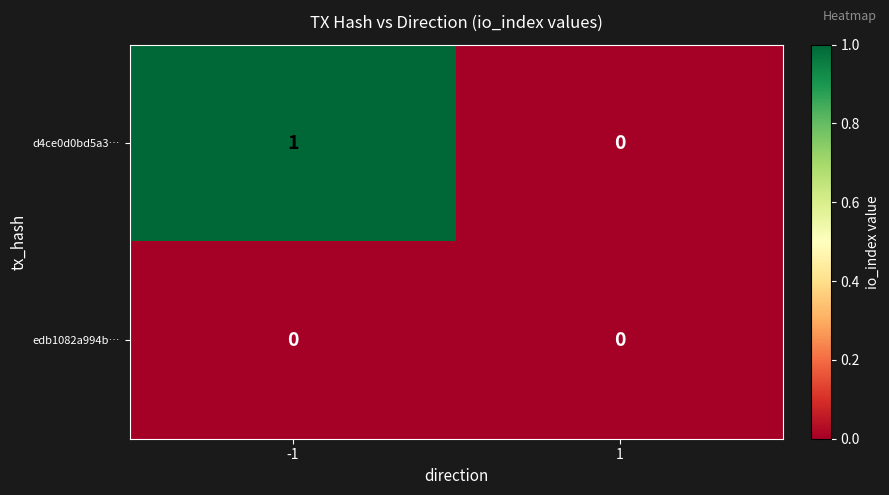

Rank the series at -1 from highest to lowest value.

d4ce0d0bd5a3…, edb1082a994b…